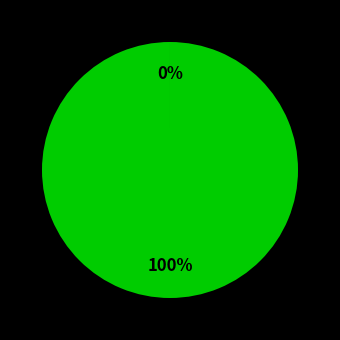

To the nearest percent, what is the difference between the largest and smallest slice percentages?

100%